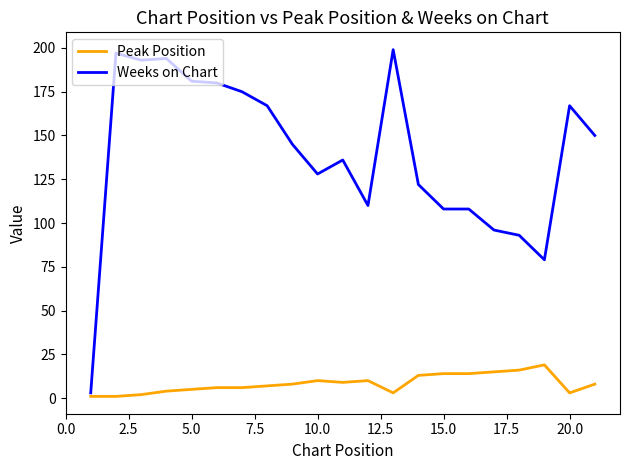

What is the highest value of the Weeks on Chart series?

199